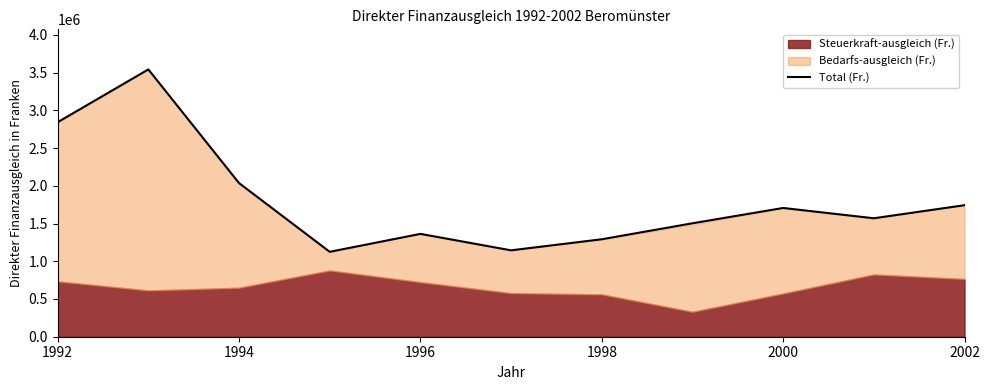

What is the lowest value of the Total (Fr.) series?

1125028